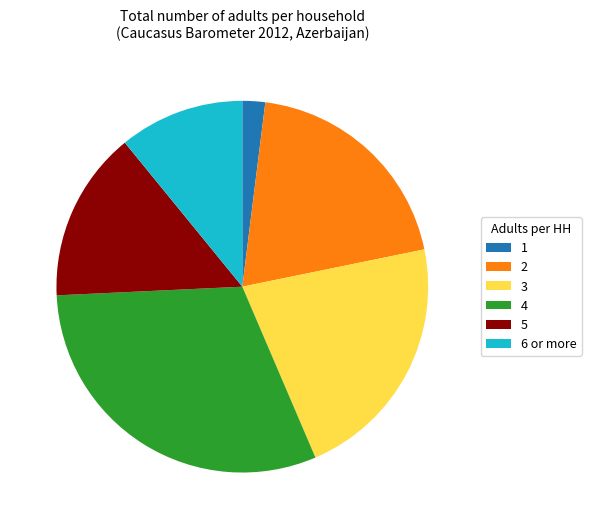

True or false: 5 accounts for 15% of the total.

True